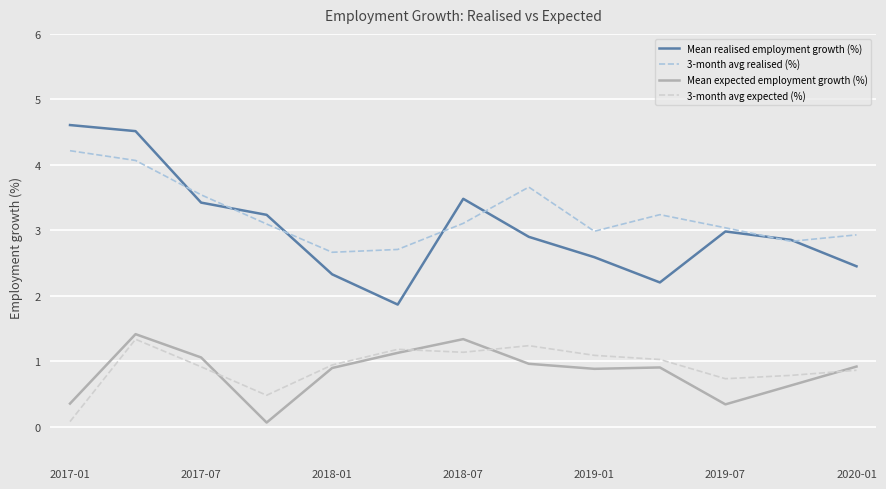

True or false: 3-month avg realised (%) has more than 2 interior local peaks.

False